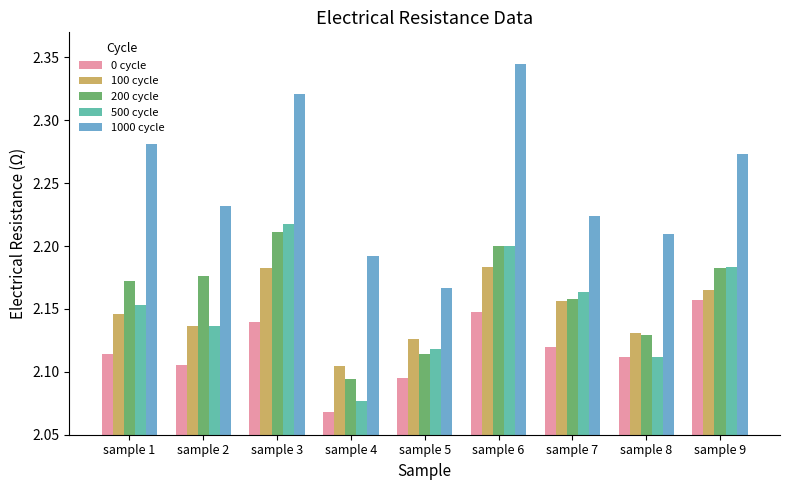

What is the sum of all 0 cycle values?

19.1